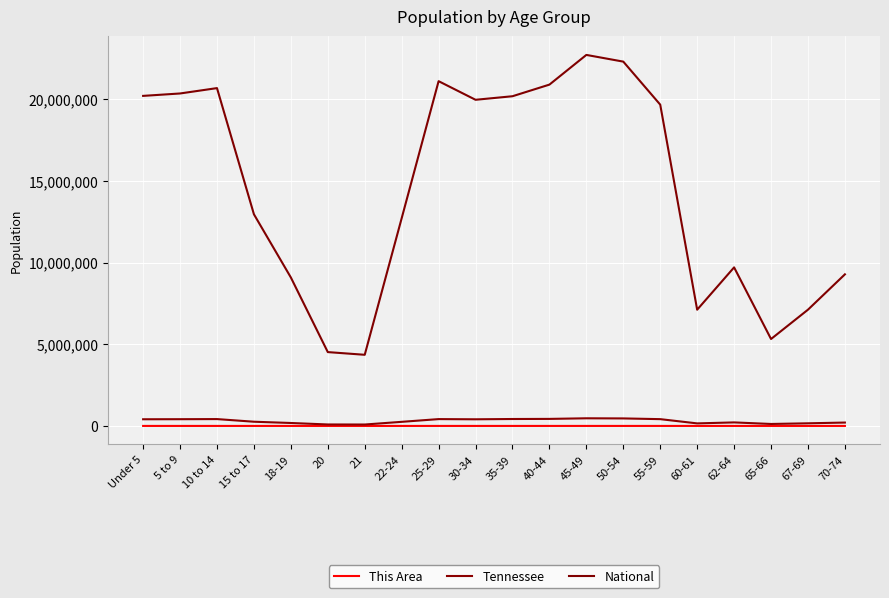

What is the maximum value shown in the chart?

22708591